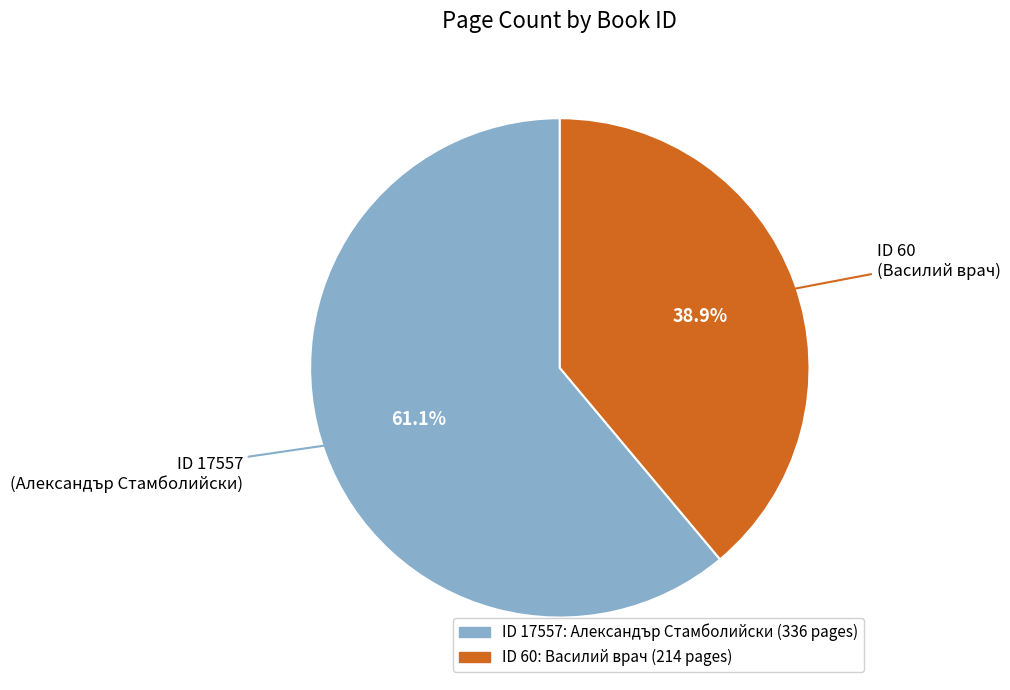

To the nearest percent, what is the average slice percentage?

50%